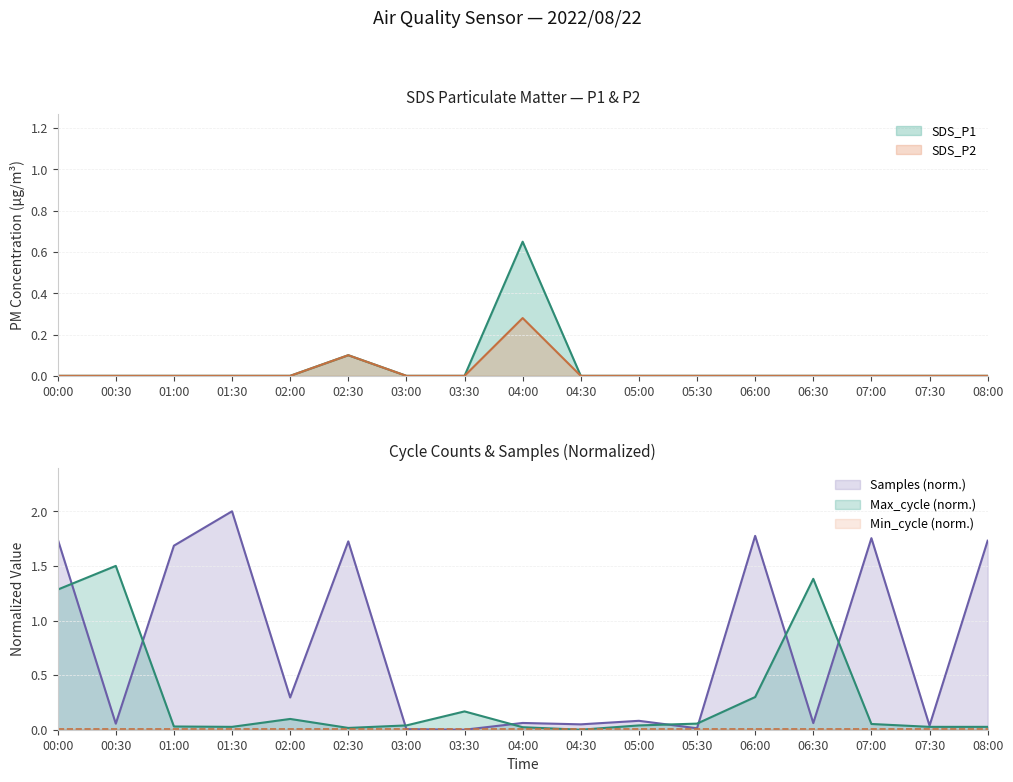

What is the difference between the maximum and minimum values in the SDS_P2 series?

0.3